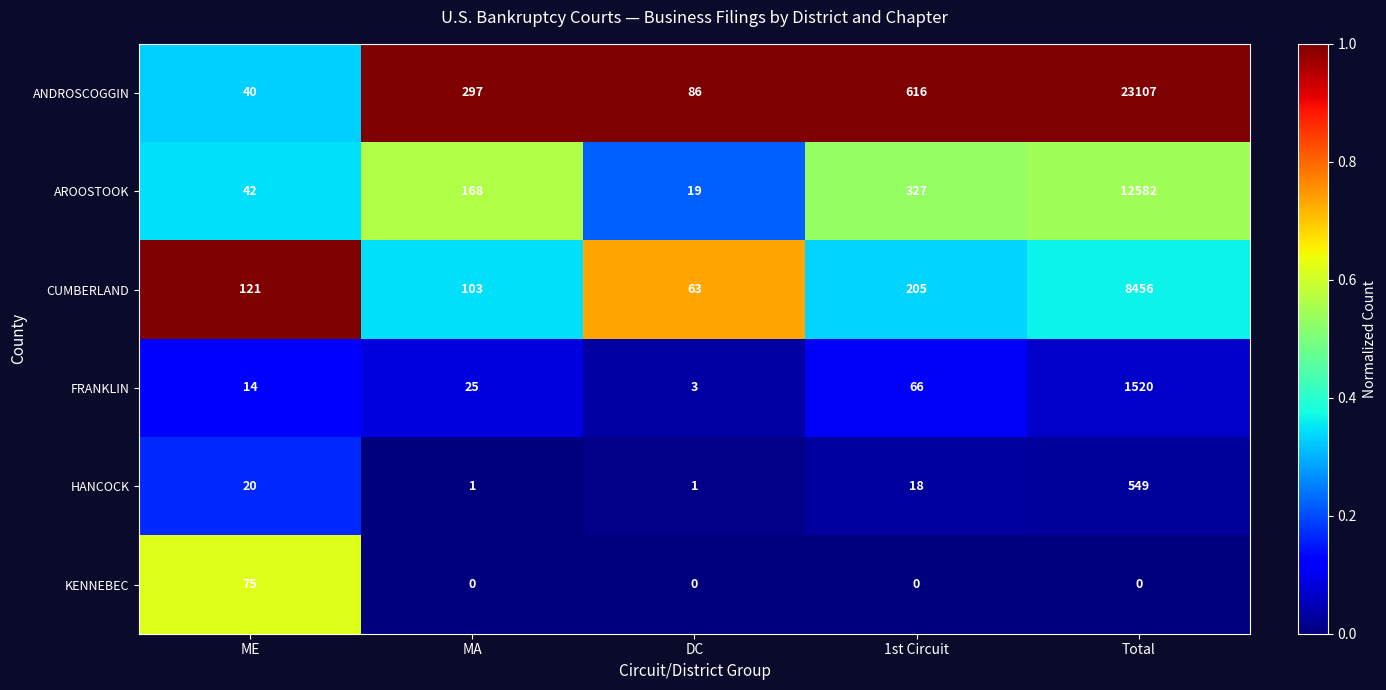

At how many categories does at least one series exceed 0?

5